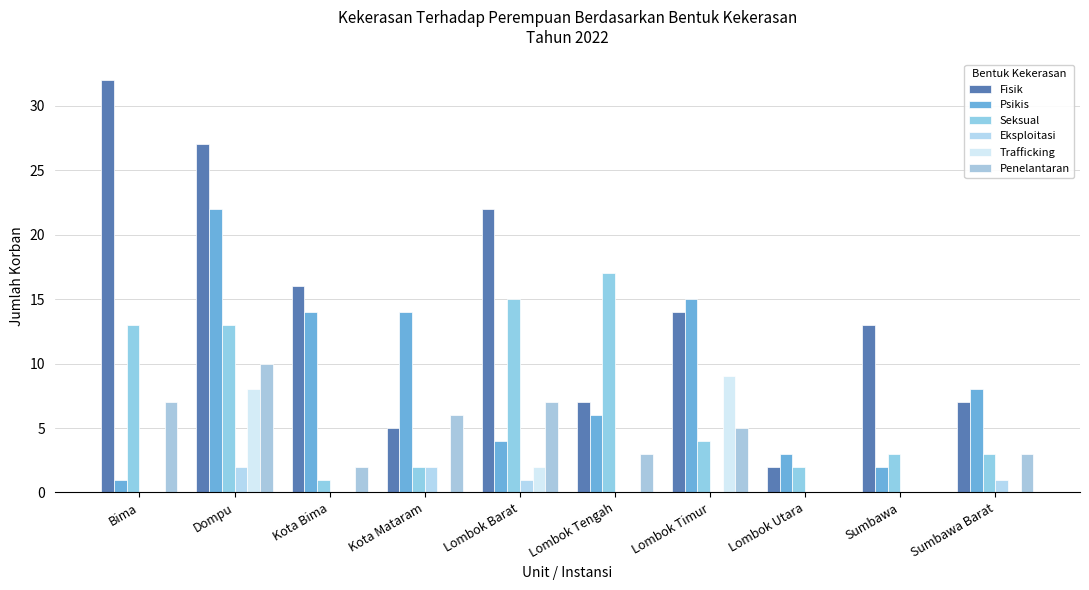

Count the number of categories in the chart.

10